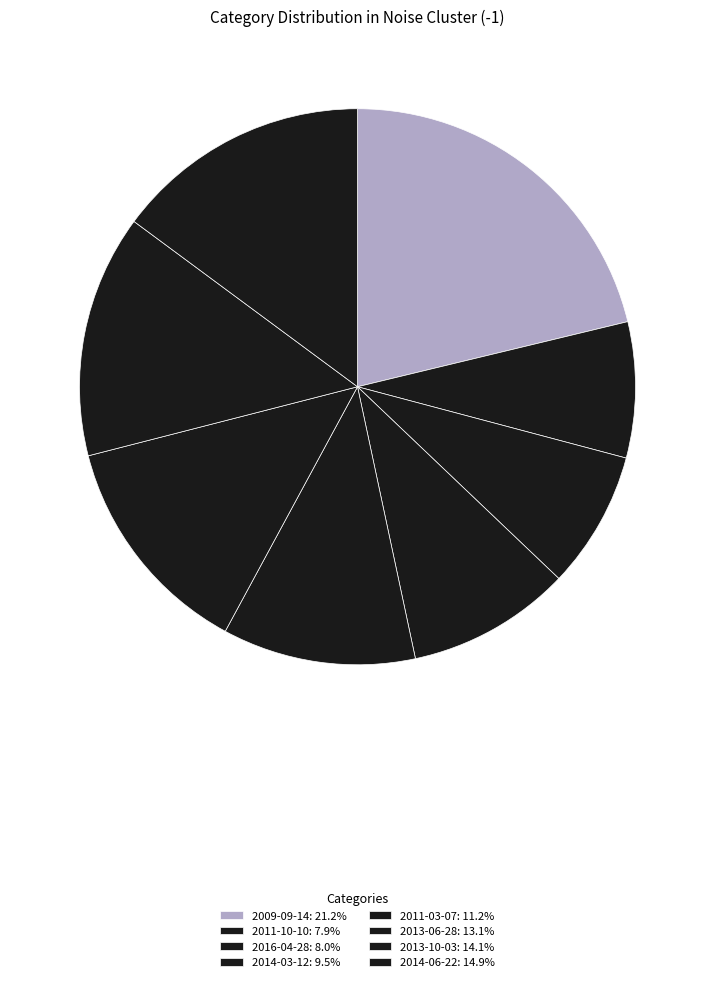

Does any single category account for the majority?

No